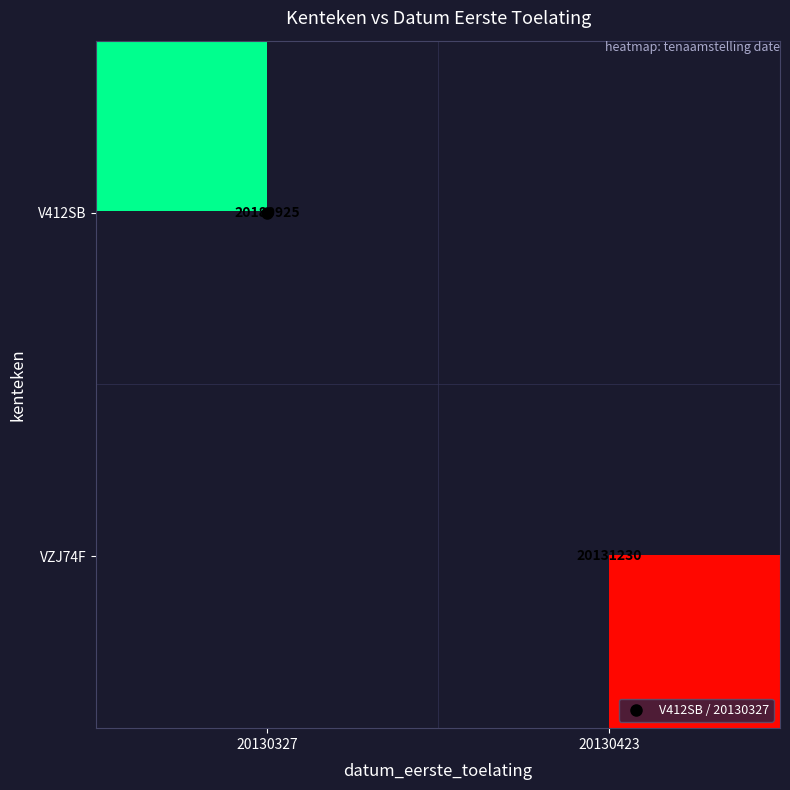

Rank the categories by VZJ74F value from highest to lowest.

20130327, 20130423